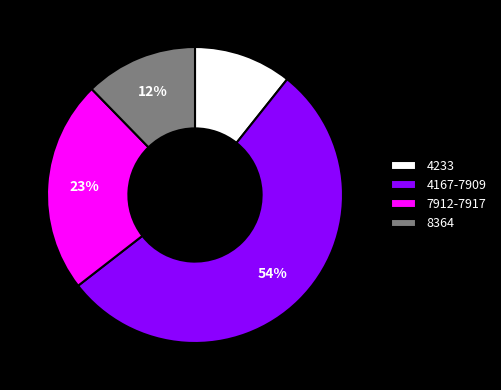

Approximately how many times larger is the value at 7912-7917 compared to 8364?

1.9